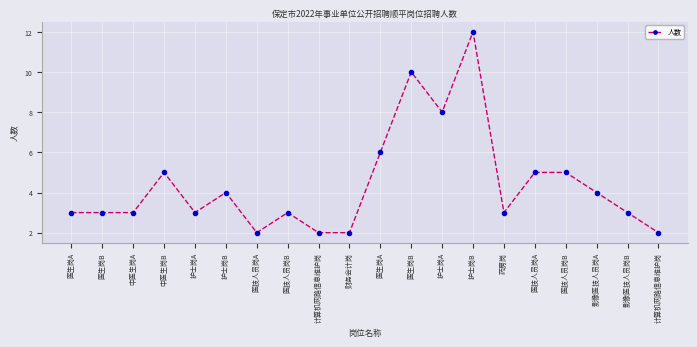

How many lines are shown in the chart?

1